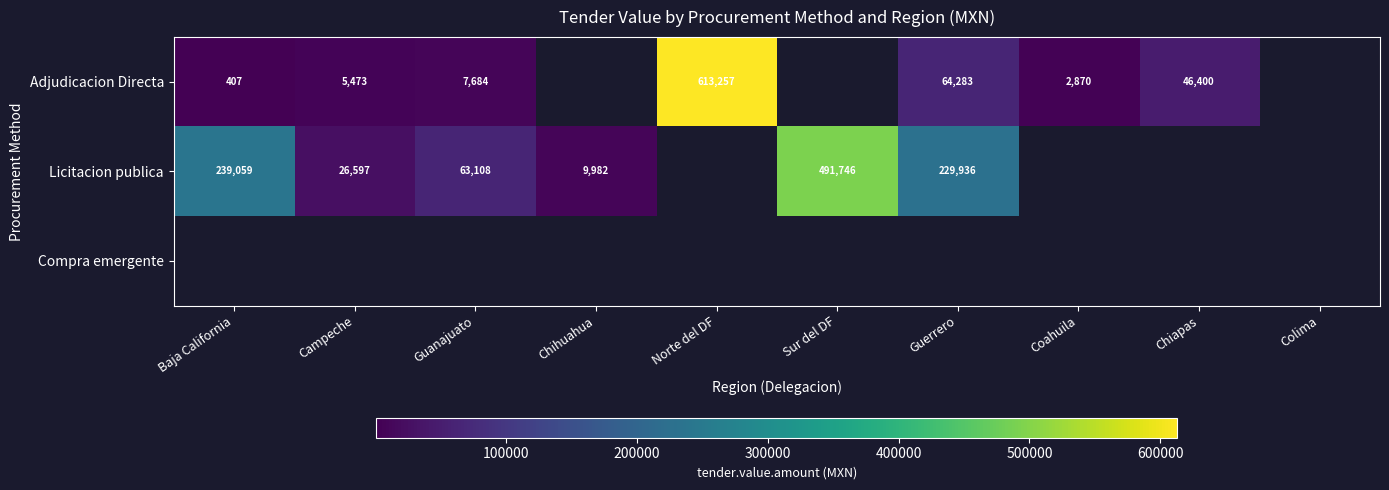

Which label corresponds to the largest value in the chart?

Norte del DF